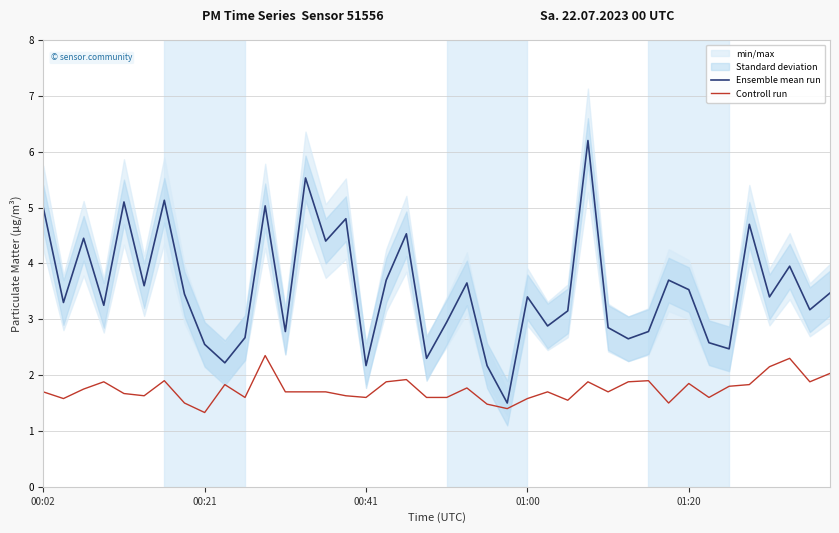

What is the sum of all Ensemble mean run values?

141.1